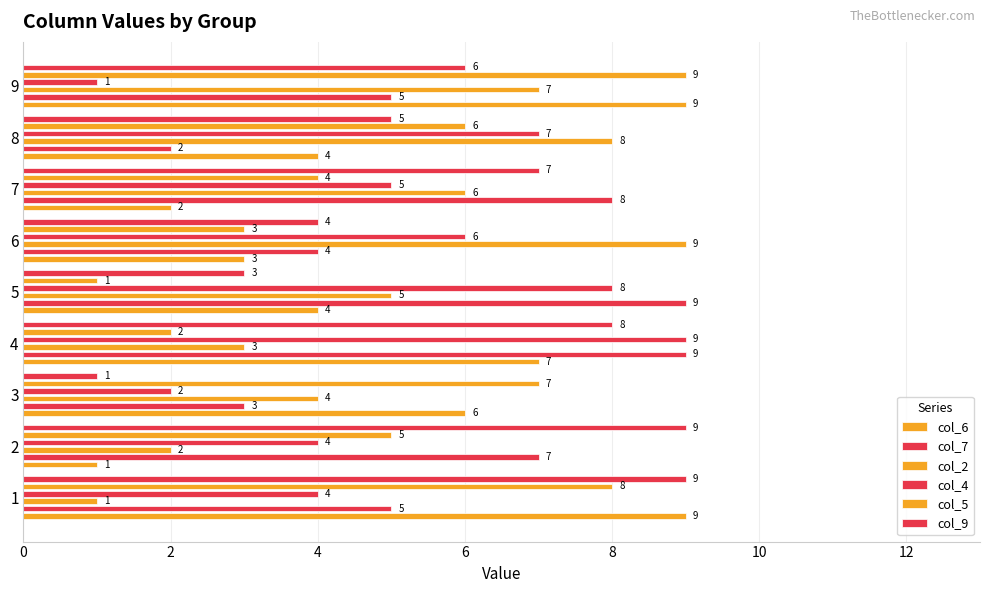

How many bars are there in each group?

6